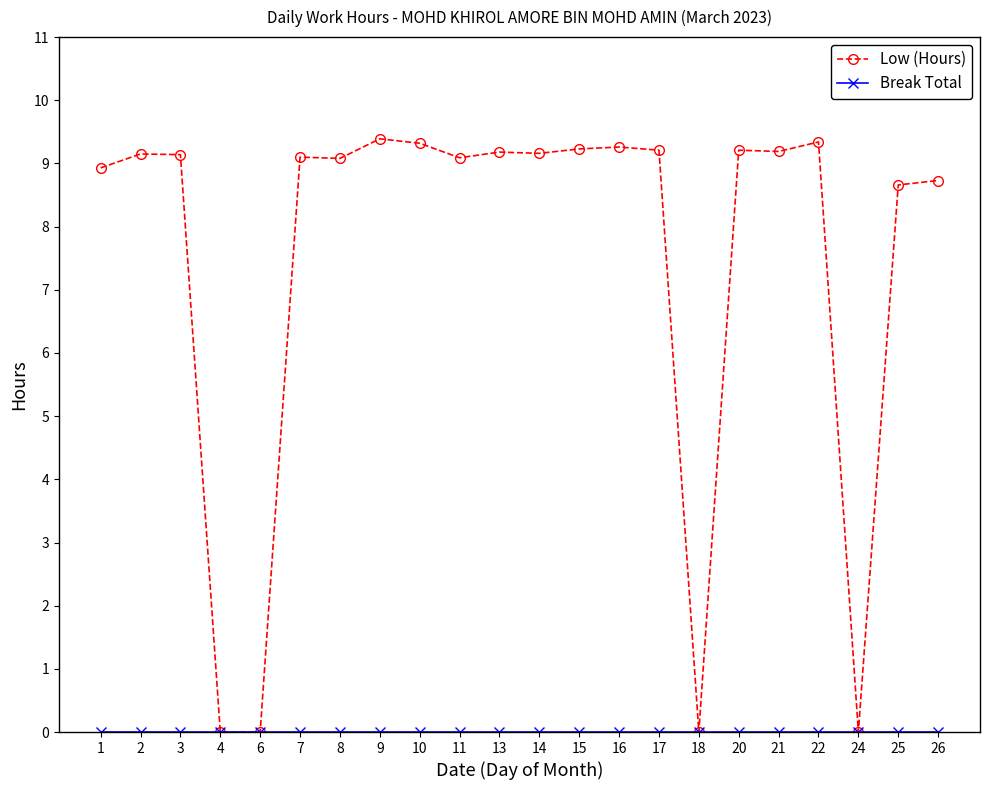

The value of Low (Hours) at 7 is 9.1. True or false?

True